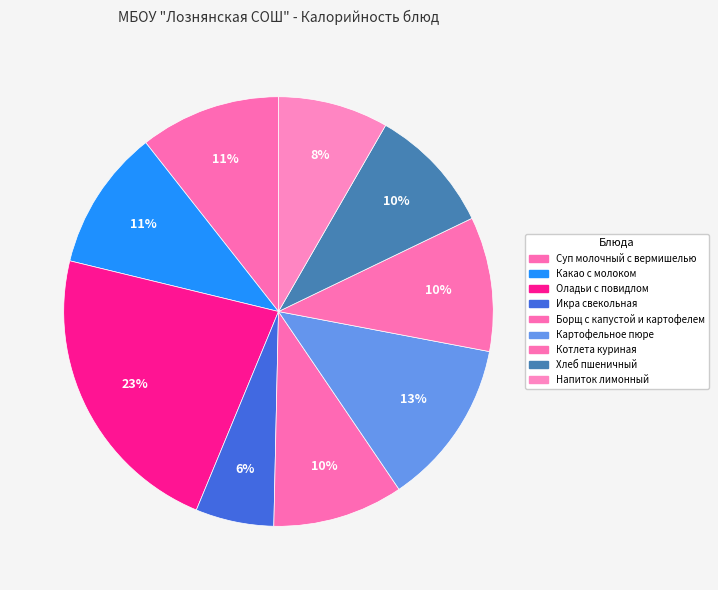

Combined, do Картофельное пюре and Котлета куриная account for over 50%?

No